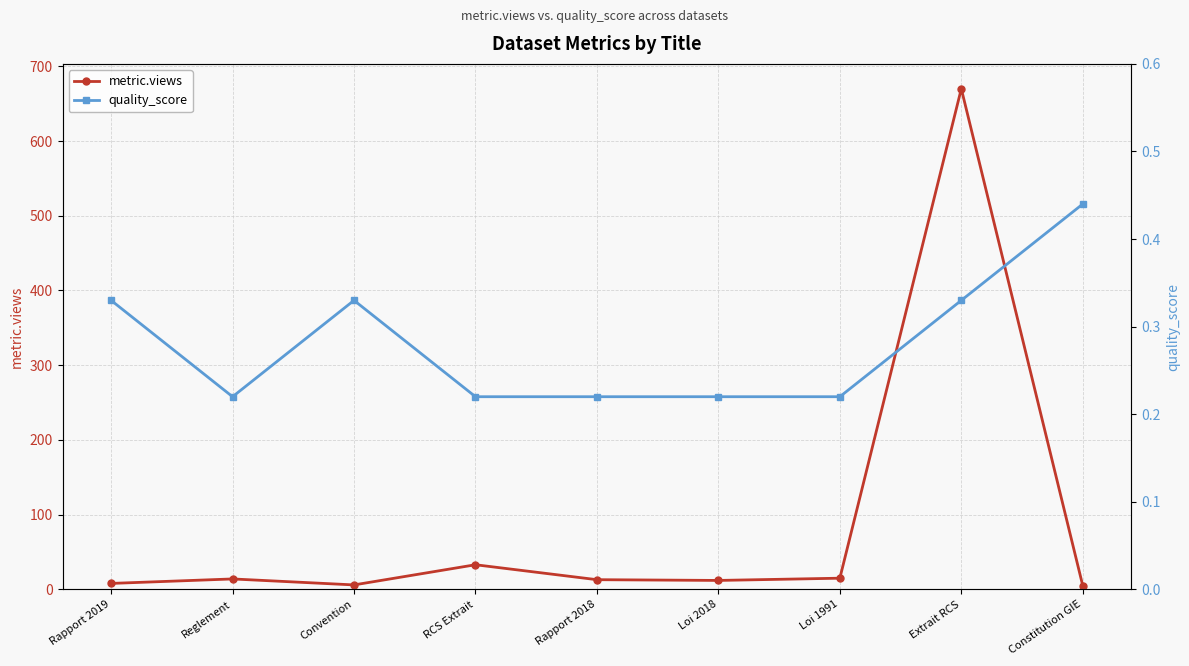

What is the sum of all metric.views values?

776